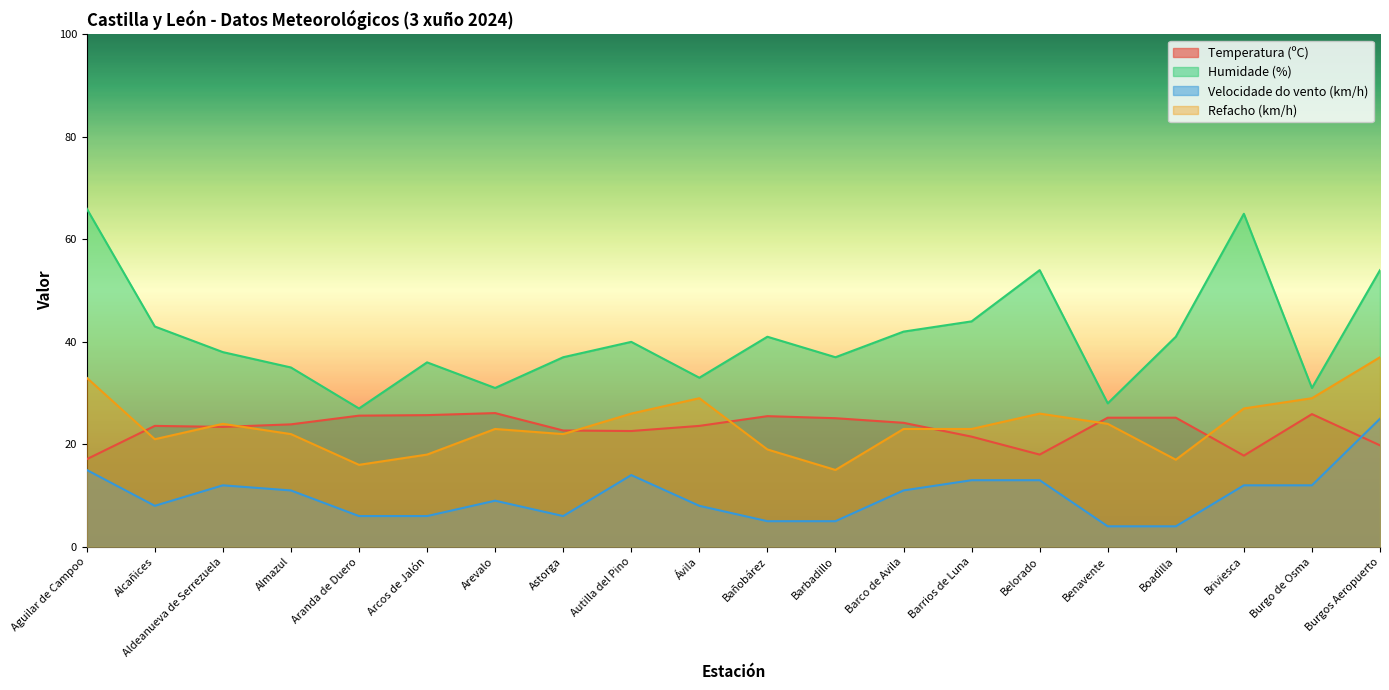

What is the difference between the maximum and second lowest values in the Temperatura (ºC) series?

8.3